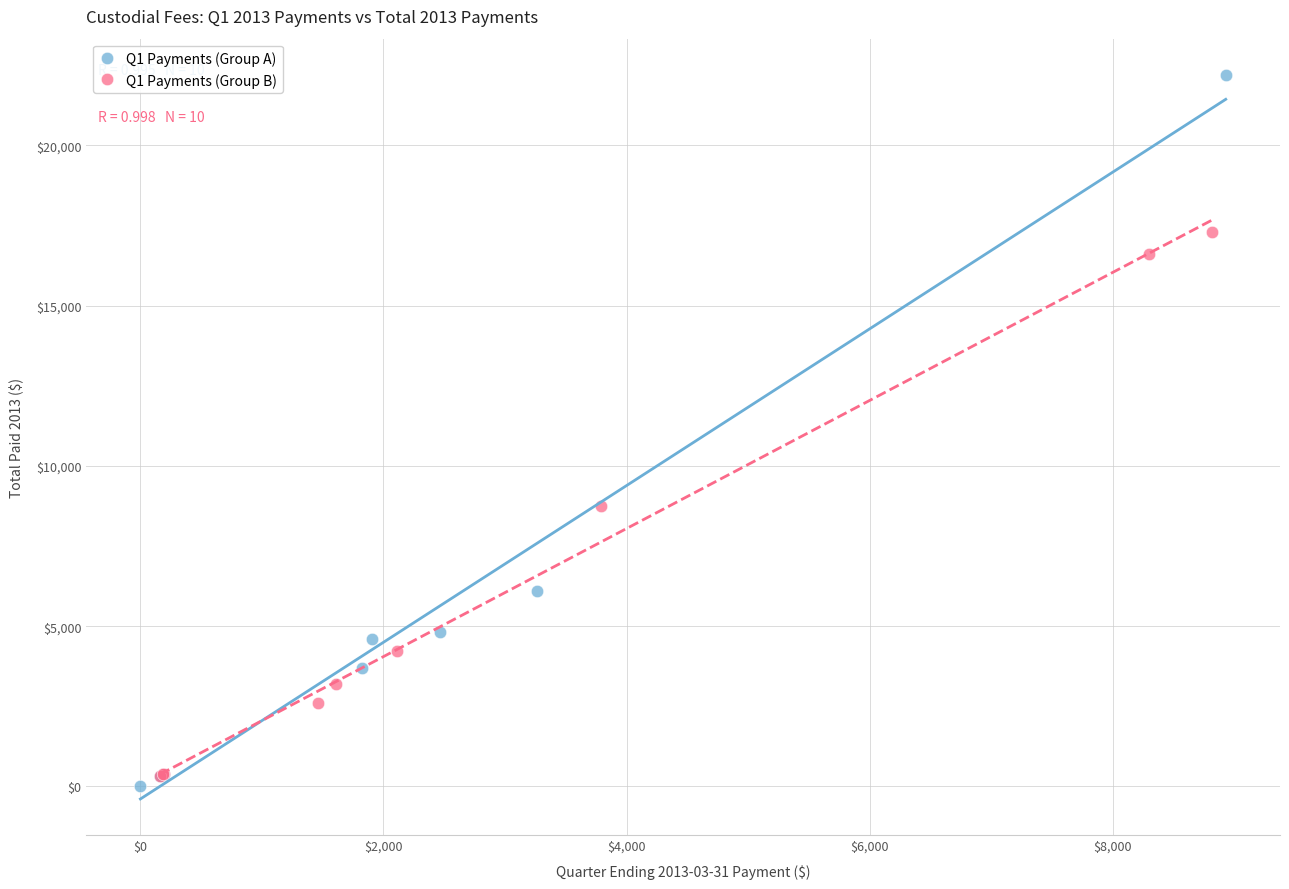

Which series contains the lowest Y value?

Q1 Payments (Group A)